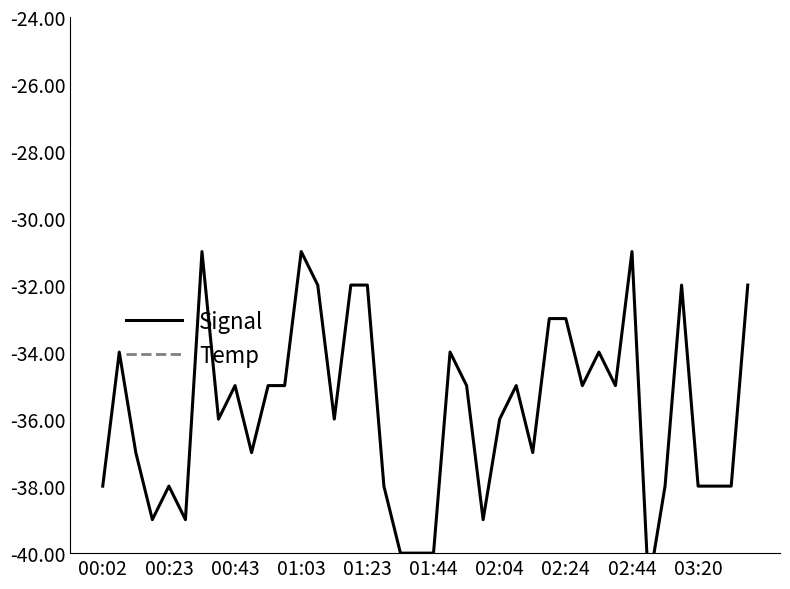

At how many categories does at least one series exceed -24?

40